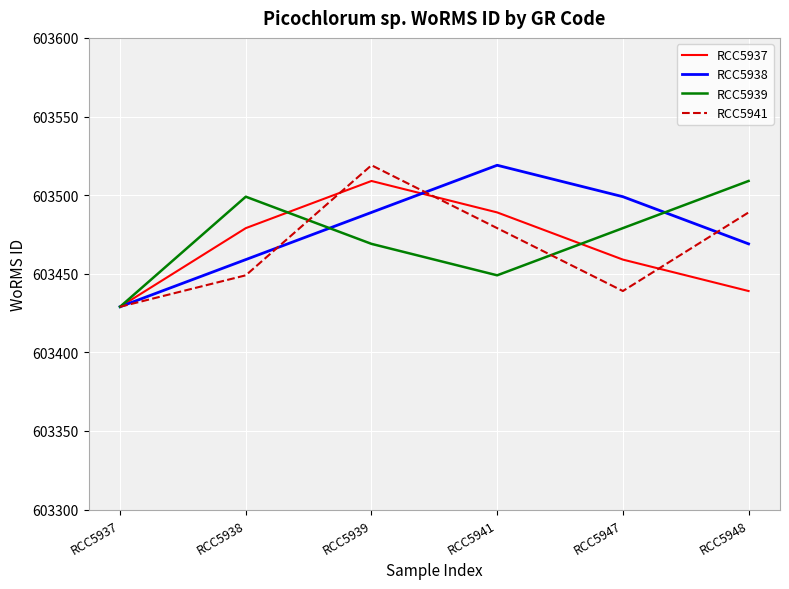

List the labels in order of RCC5939 value, largest first.

RCC5948, RCC5938, RCC5947, RCC5939, RCC5941, RCC5937